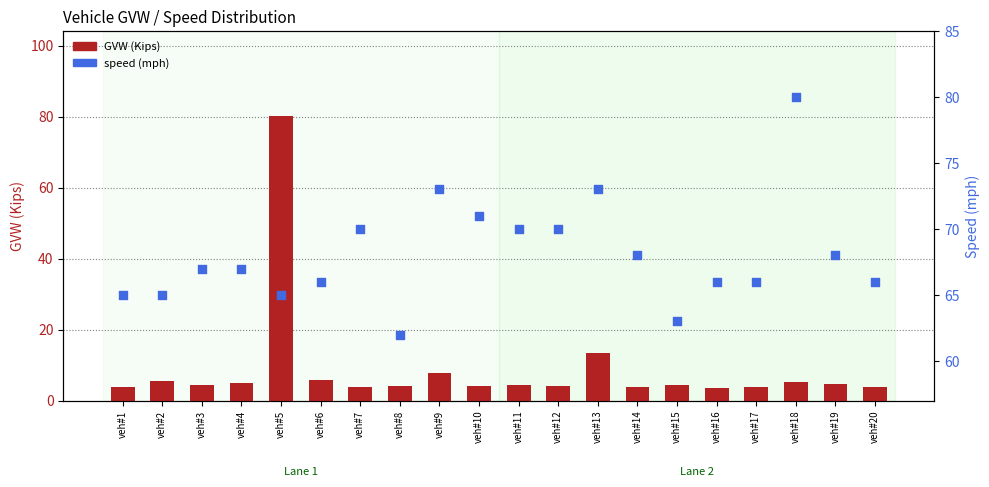

At which category is the sum across all series the highest?

veh#5